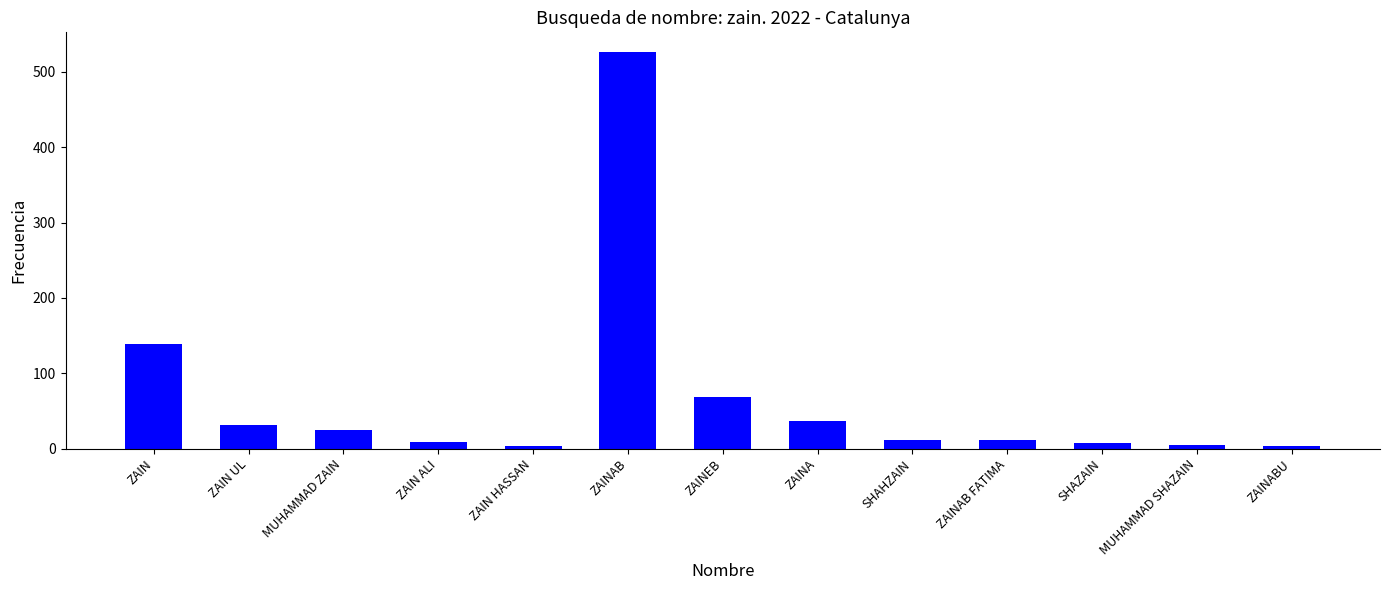

What is the average value?

68